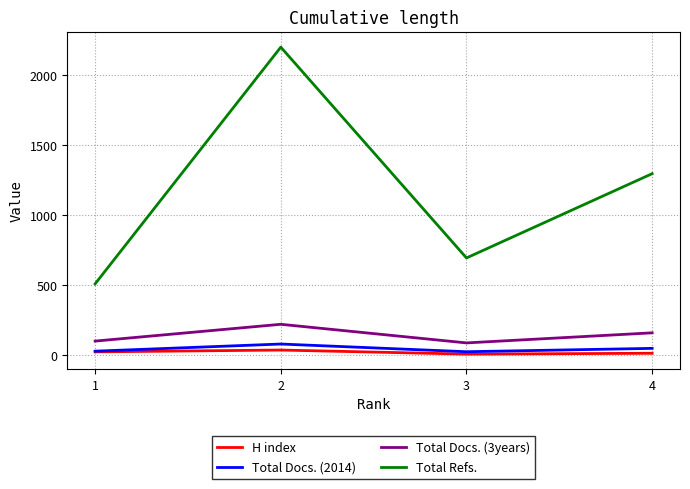

Which series has the widest spread of values?

Total Refs.